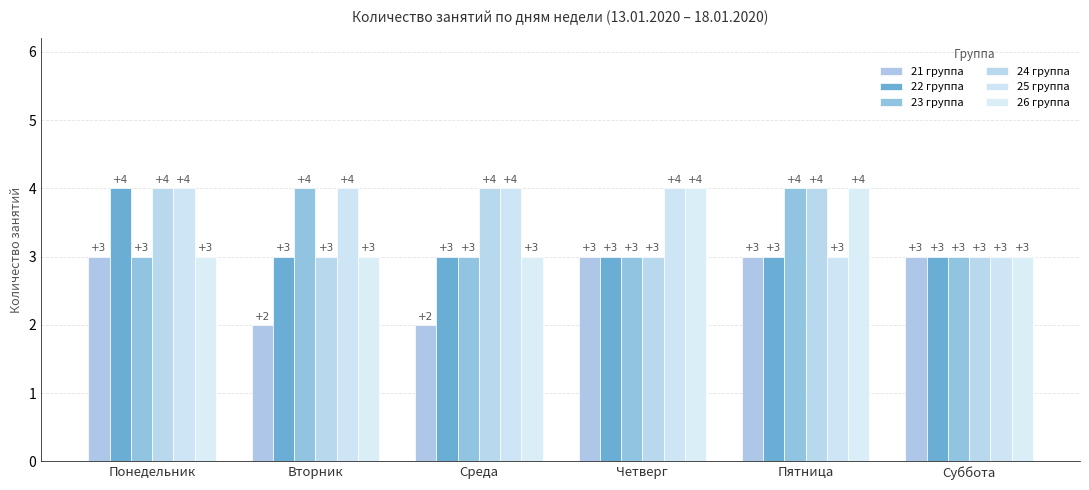

The 25 группа series shows 7 at Вторник. True or false?

False